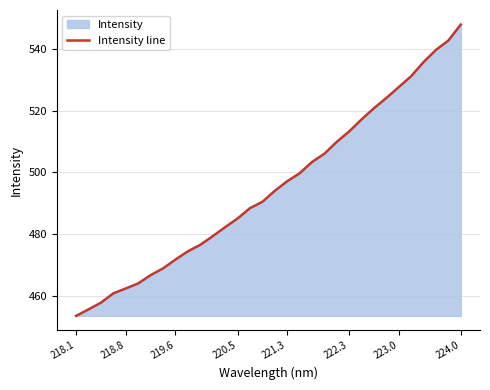

Is it true that the value at 220.5 is 485.1?

True